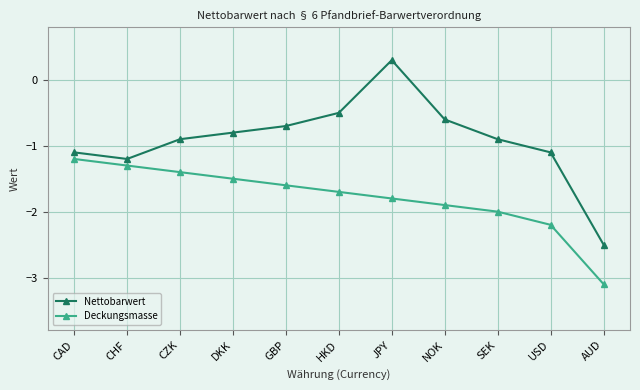

What is the label of the 1st point from the left?

CAD